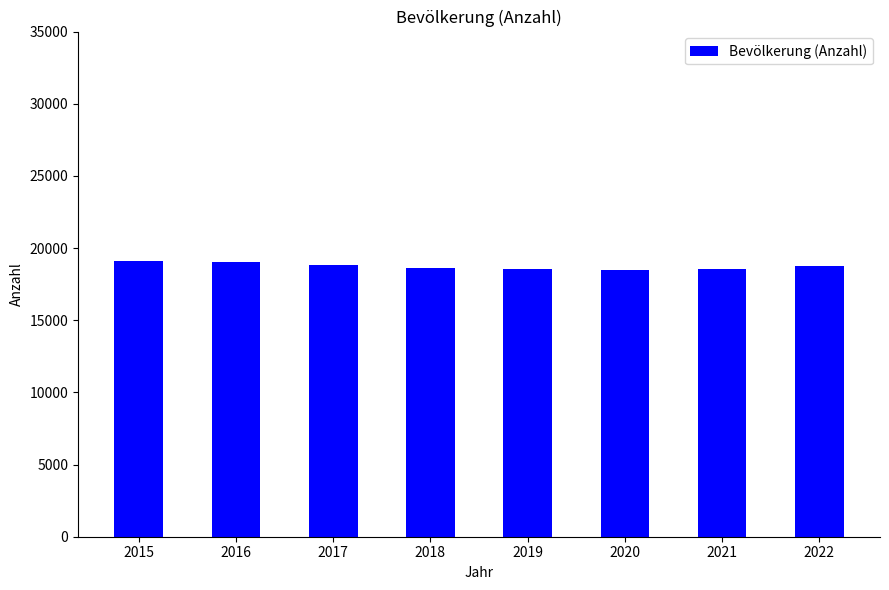

What is the value of the 1st bar from the left?

19081